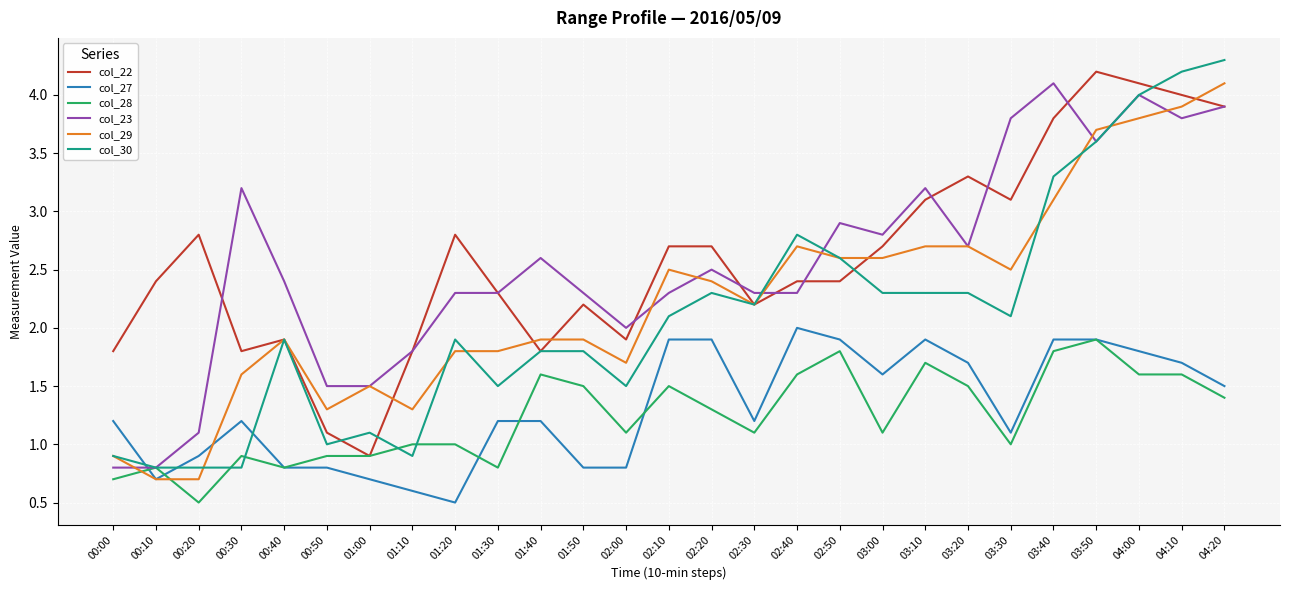

What is the minimum value for col_23?

0.8